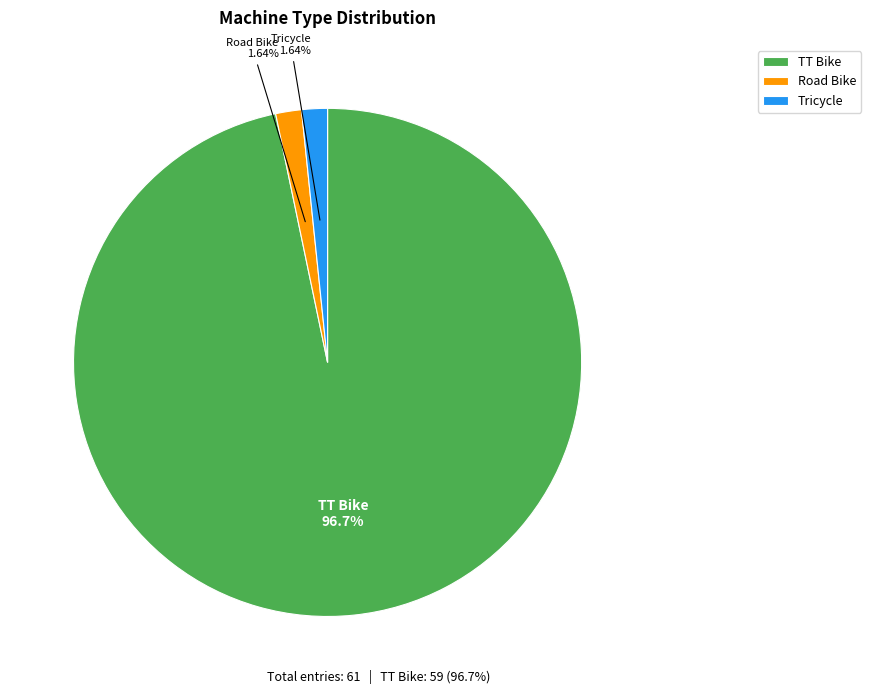

Do TT Bike and Road Bike together represent more than half of the pie?

Yes